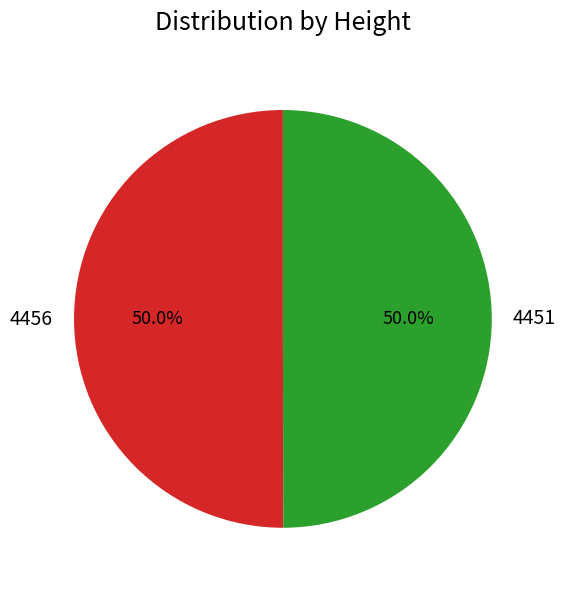

How many segments does this pie chart have?

2